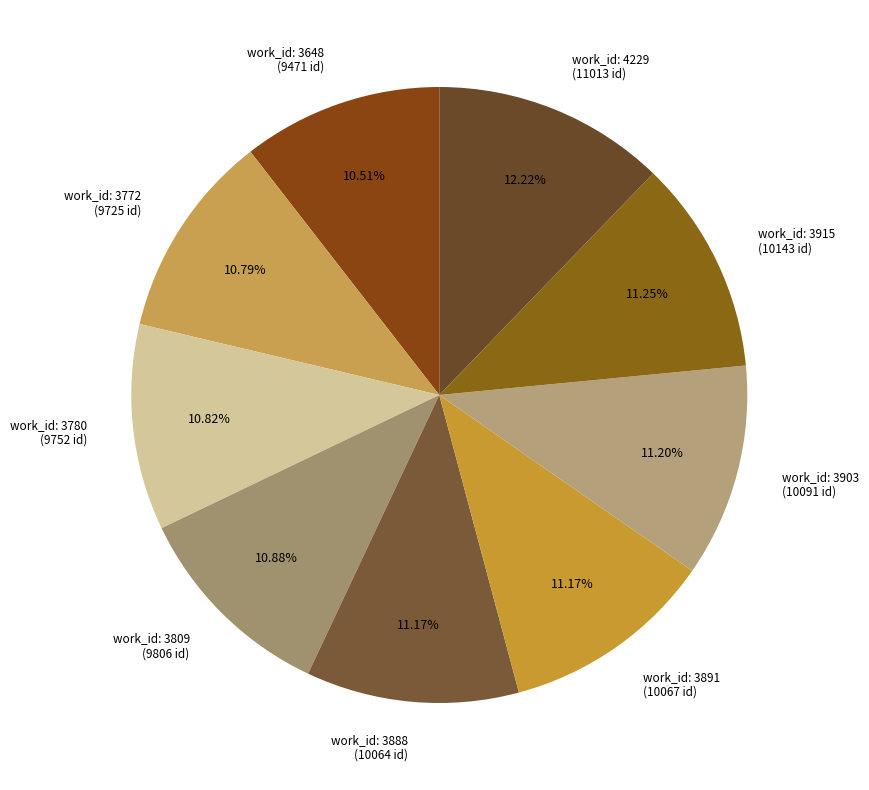

Is there any slice that represents more than half of the pie?

No